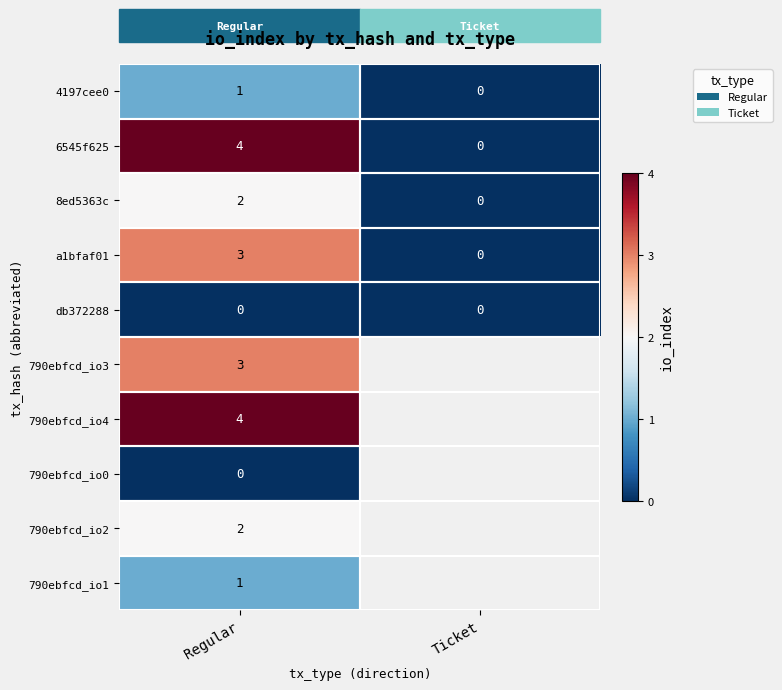

True or false: 790ebfcd_io2 has a value of 1 at Regular.

False